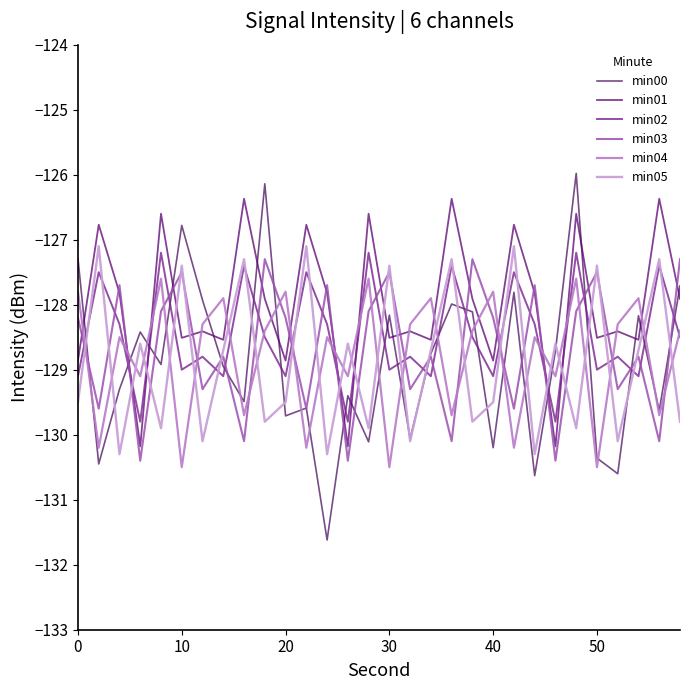

What is the smallest value displayed?

-131.6